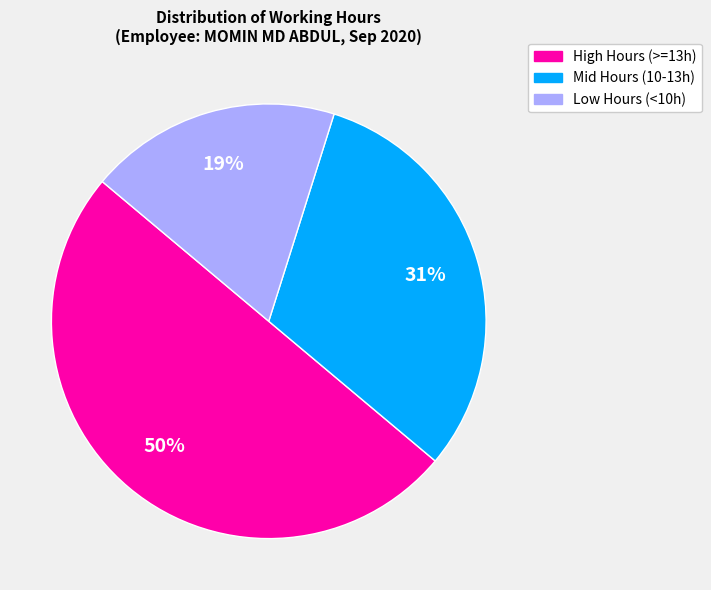

To the nearest percent, what is the difference between the largest and smallest slice percentages?

31%